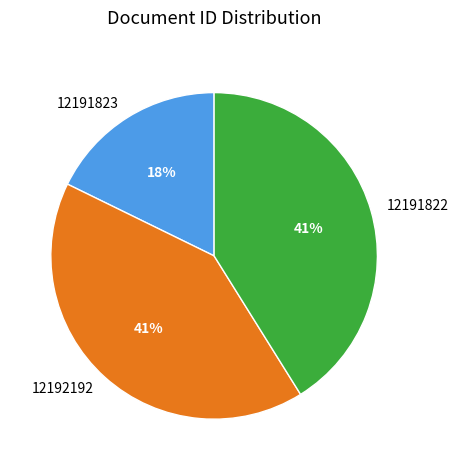

To the nearest percent, what percentage of the pie is 12191823?

18%